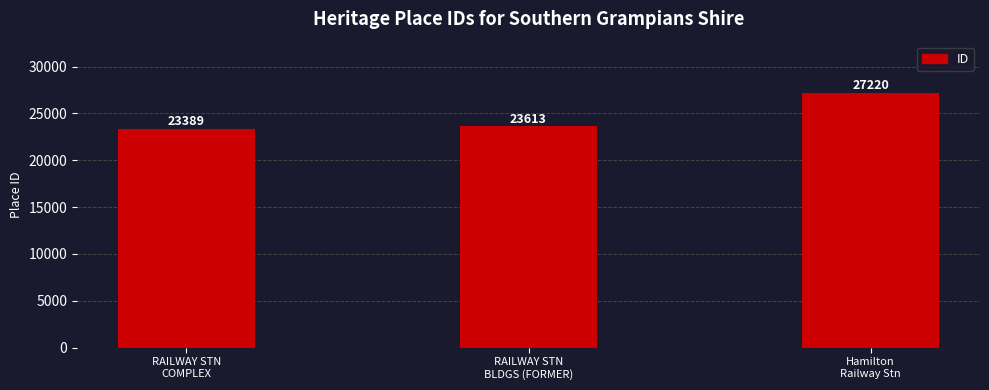

Which has a higher value, RAILWAY STN
COMPLEX or RAILWAY STN
BLDGS (FORMER)?

RAILWAY STN
BLDGS (FORMER)